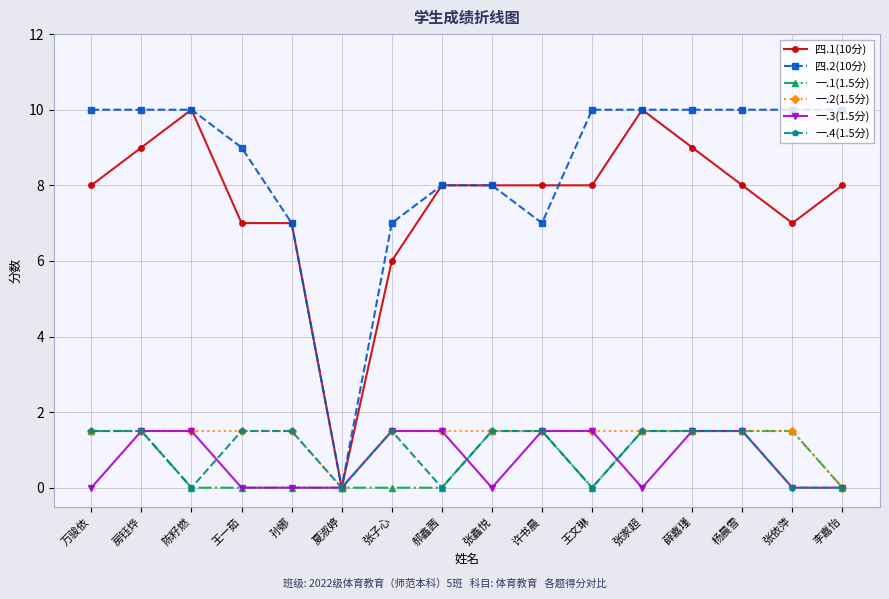

What position from the left is 王一茹?

4